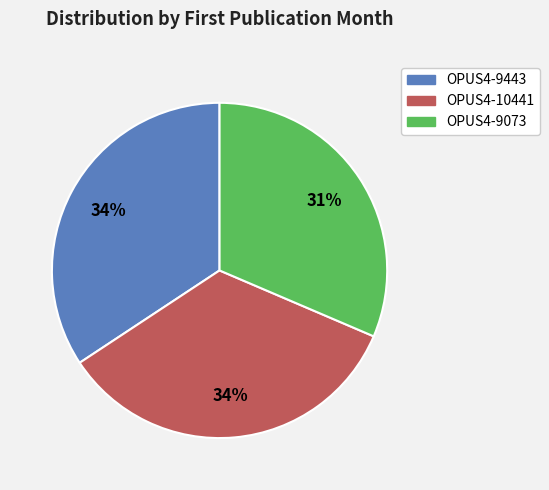

Do OPUS4-9073 and OPUS4-10441 together represent more than half of the pie?

Yes